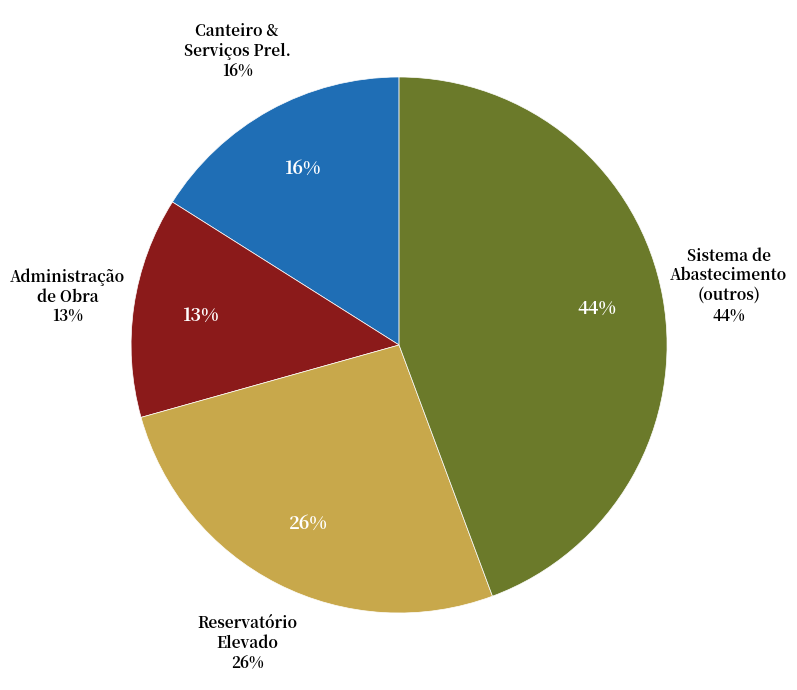

To the nearest percent, what is the average slice percentage?

25%